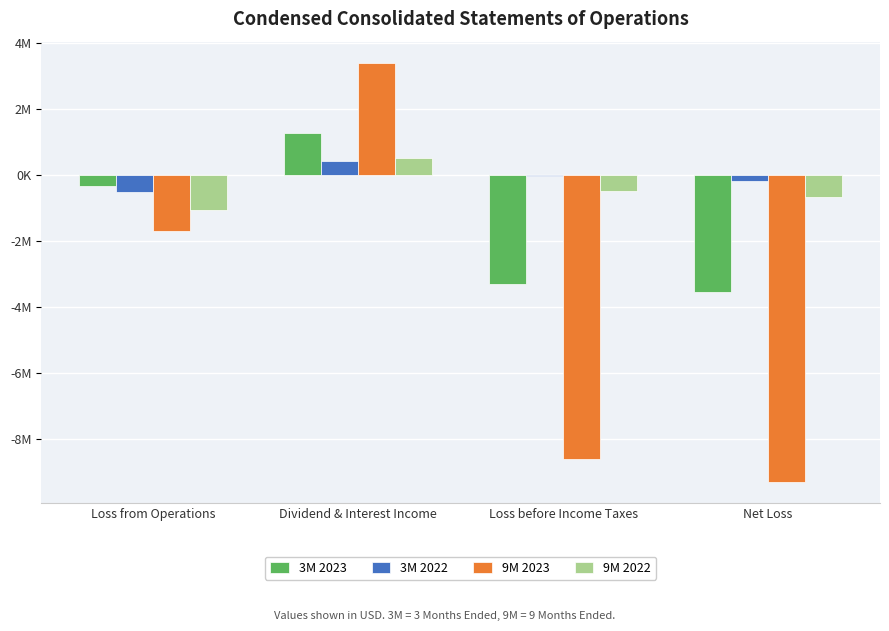

Does the chart contain stacked bars?

No